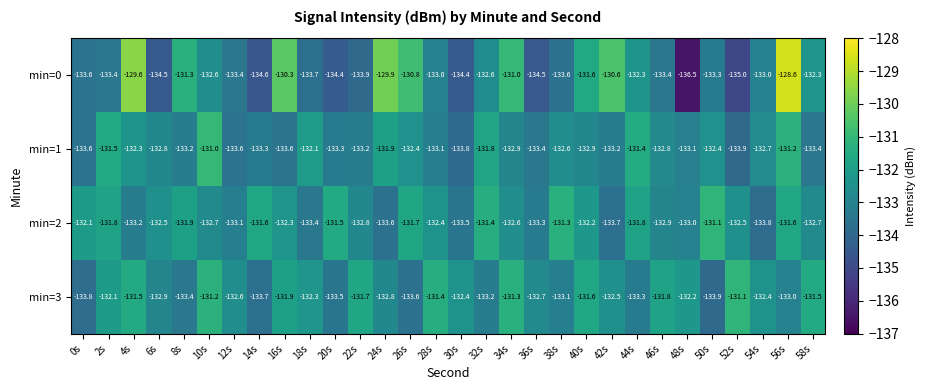

How many values in the min=2 series are below -132?

20